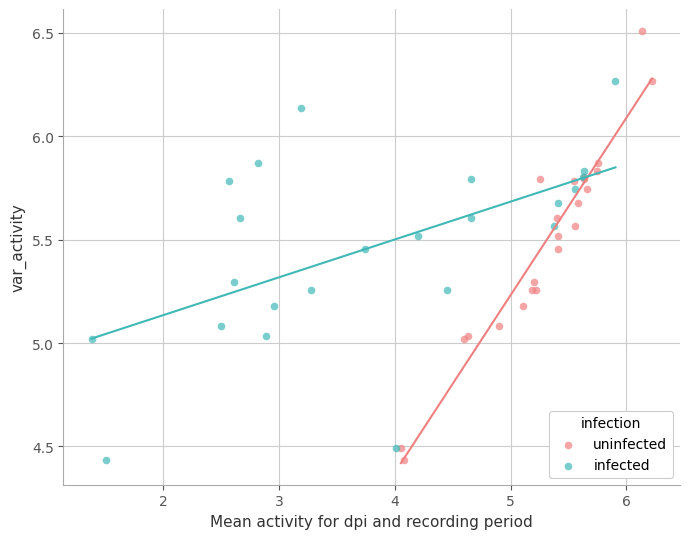

Which series has the largest Y range (max minus min)?

uninfected